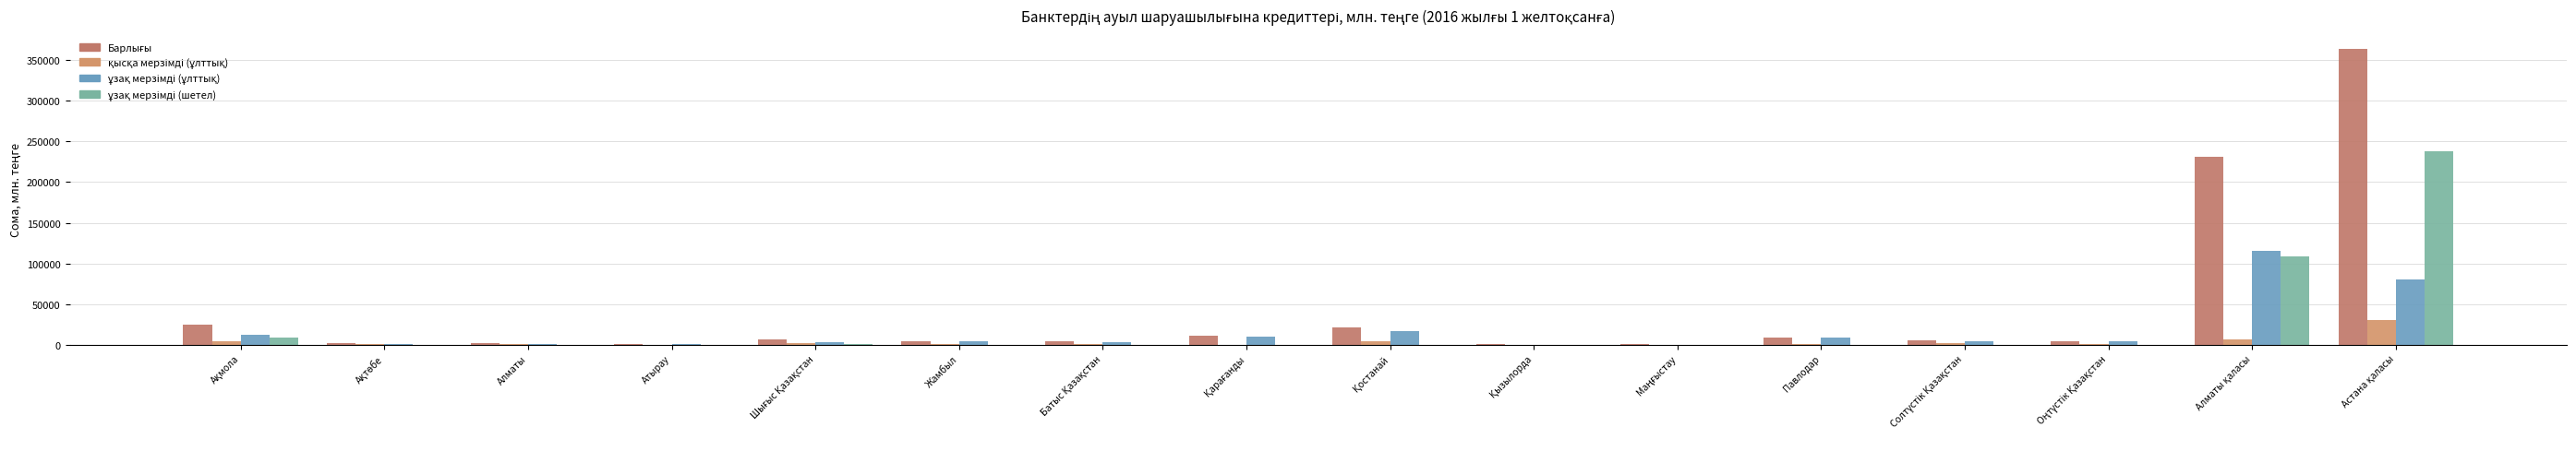

What is the total value across all series at Алматы қаласы?

462628.0